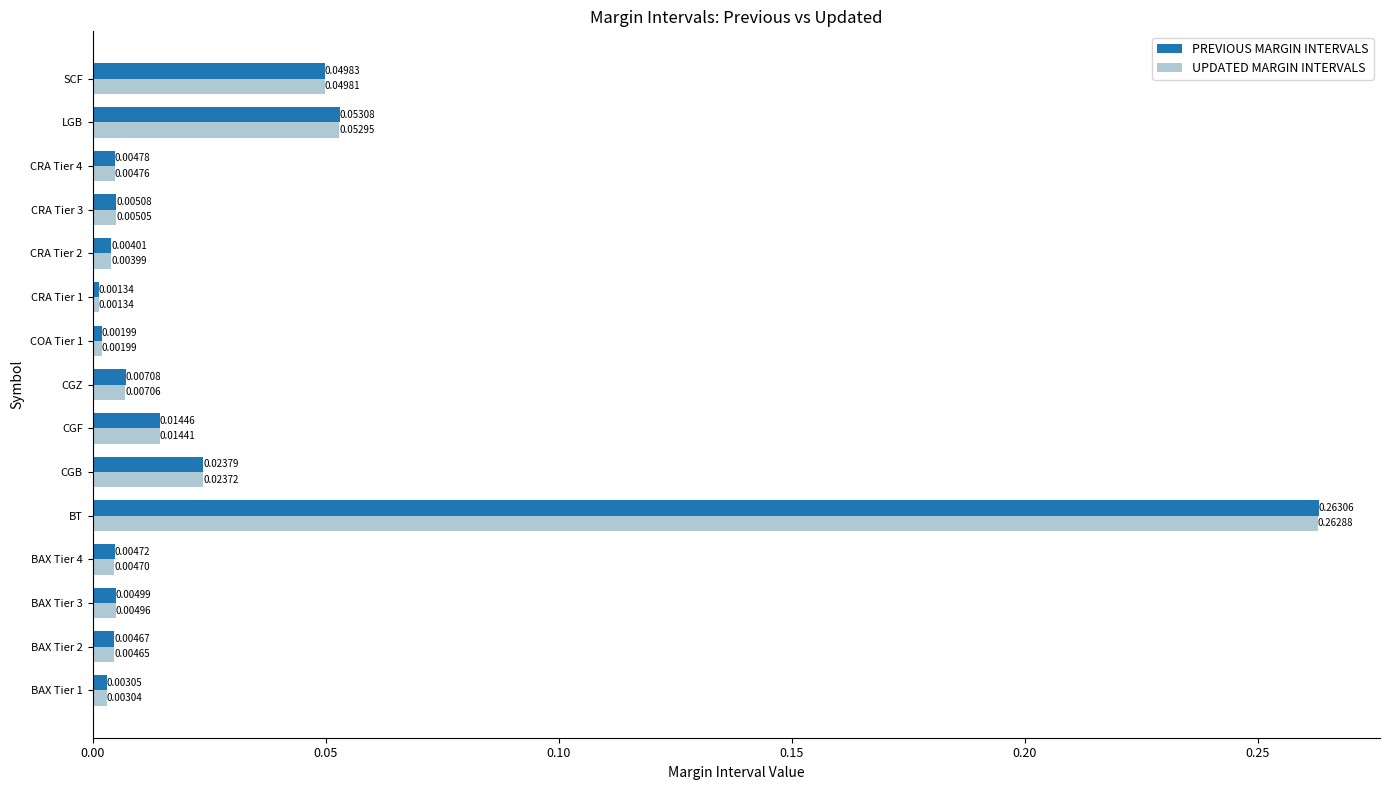

At which label is UPDATED MARGIN INTERVALS closest to 0?

CRA Tier 1